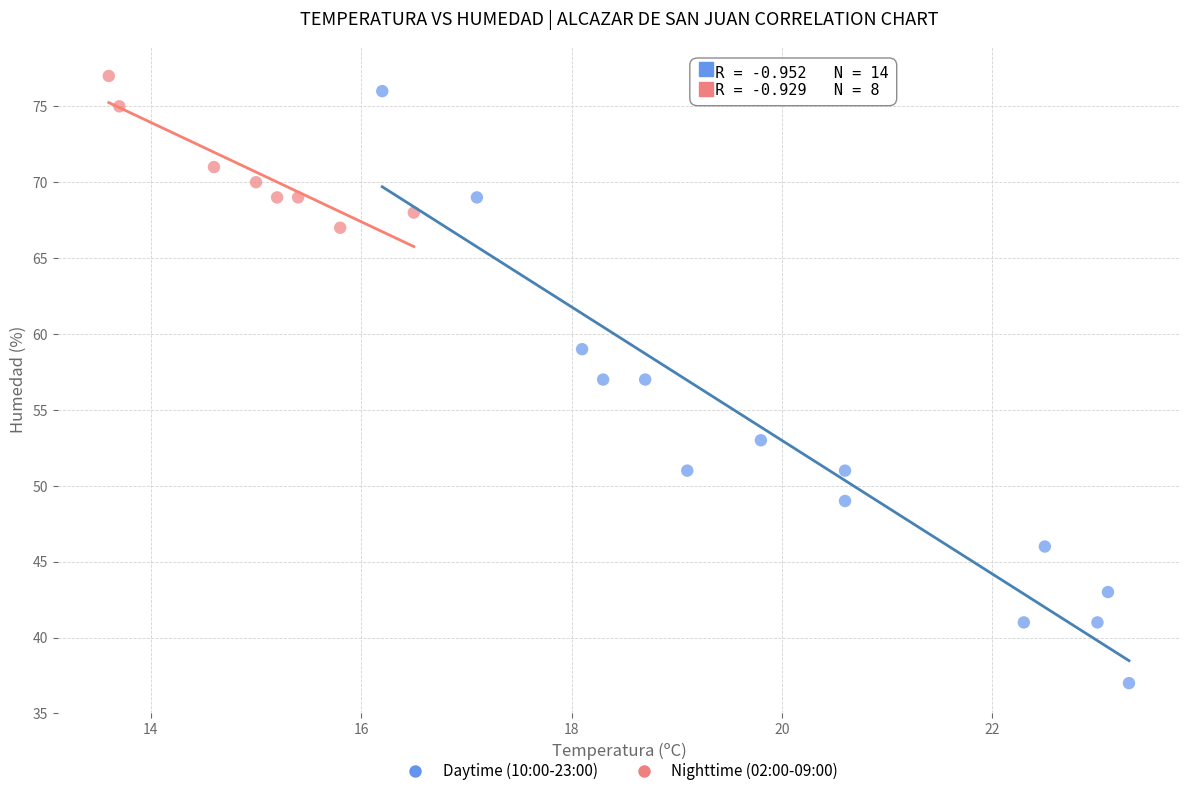

Which series contains the lowest Y value?

Daytime (10:00-23:00)